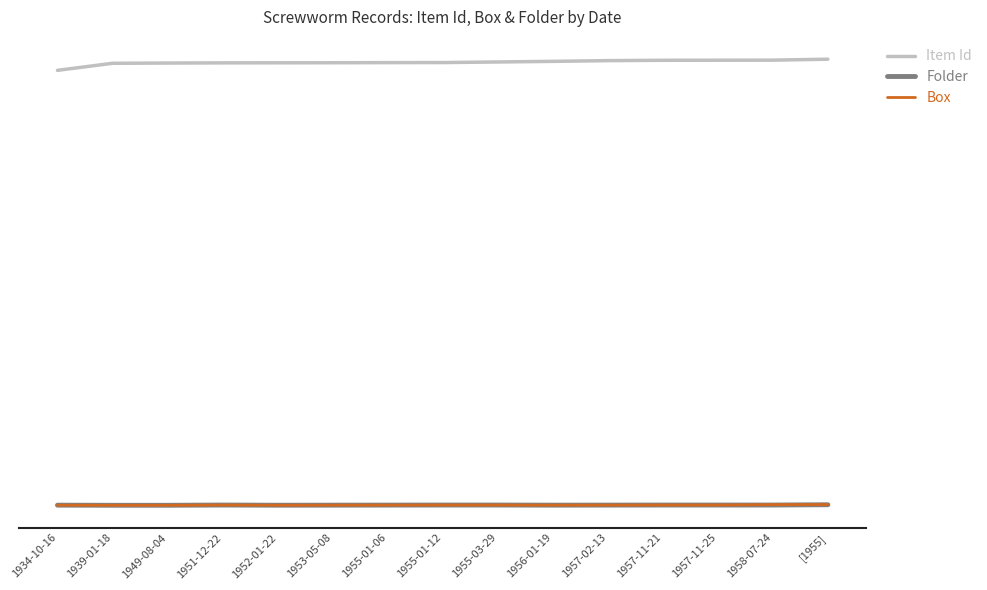

True or false: Folder and Item Id intersect in this chart.

False